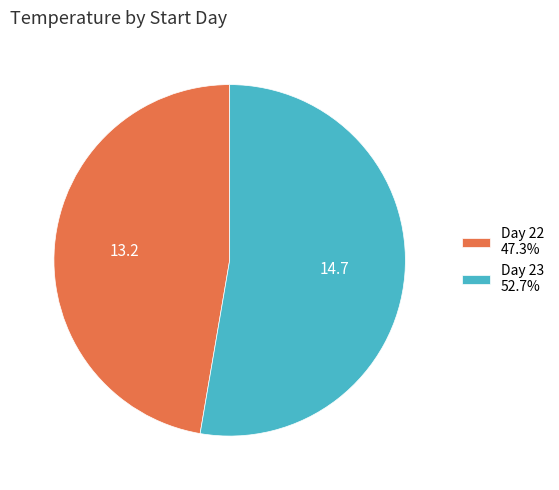

What is the ratio of the value at Day 23 52.7% to the value at Day 22 47.3%?

1.1